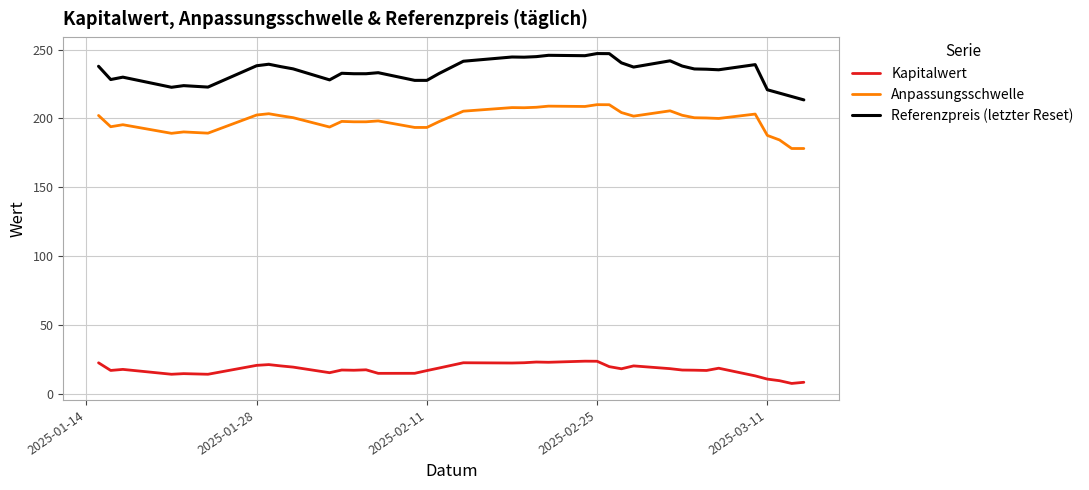

Which series changed the most between 2025-03-06 and 2025-03-03?

Referenzpreis (letzter Reset)